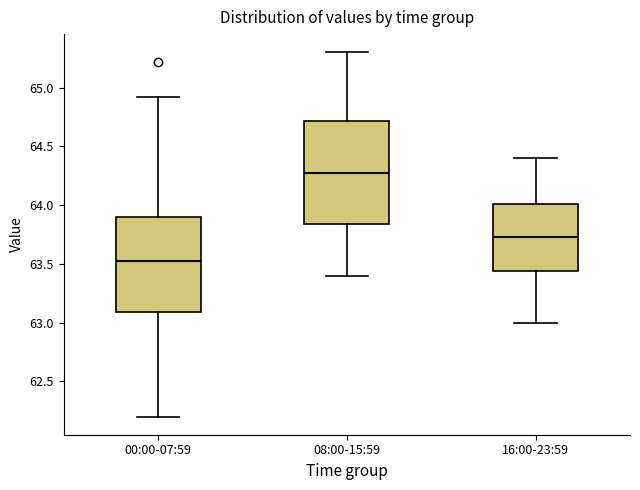

Reading left to right, read every box against the y-axis: the position of its median line, the range the box covers, and the ends of its whiskers. The values are not printed on the chart, so give them approximately, as read against the axis.

00:00-07:59: median 63.55, box 63.10 to 63.90, whiskers 62.20 to 64.90
08:00-15:59: median 64.30, box 63.85 to 64.70, whiskers 63.40 to 65.30
16:00-23:59: median 63.75, box 63.45 to 64.00, whiskers 63.00 to 64.40